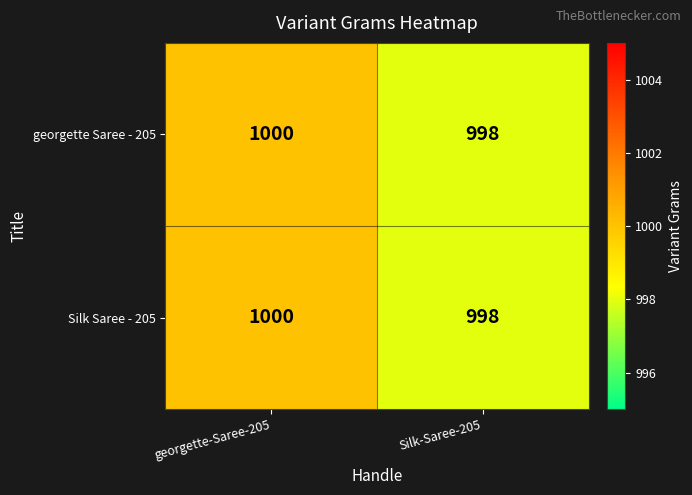

Count the number of categories in the chart.

2